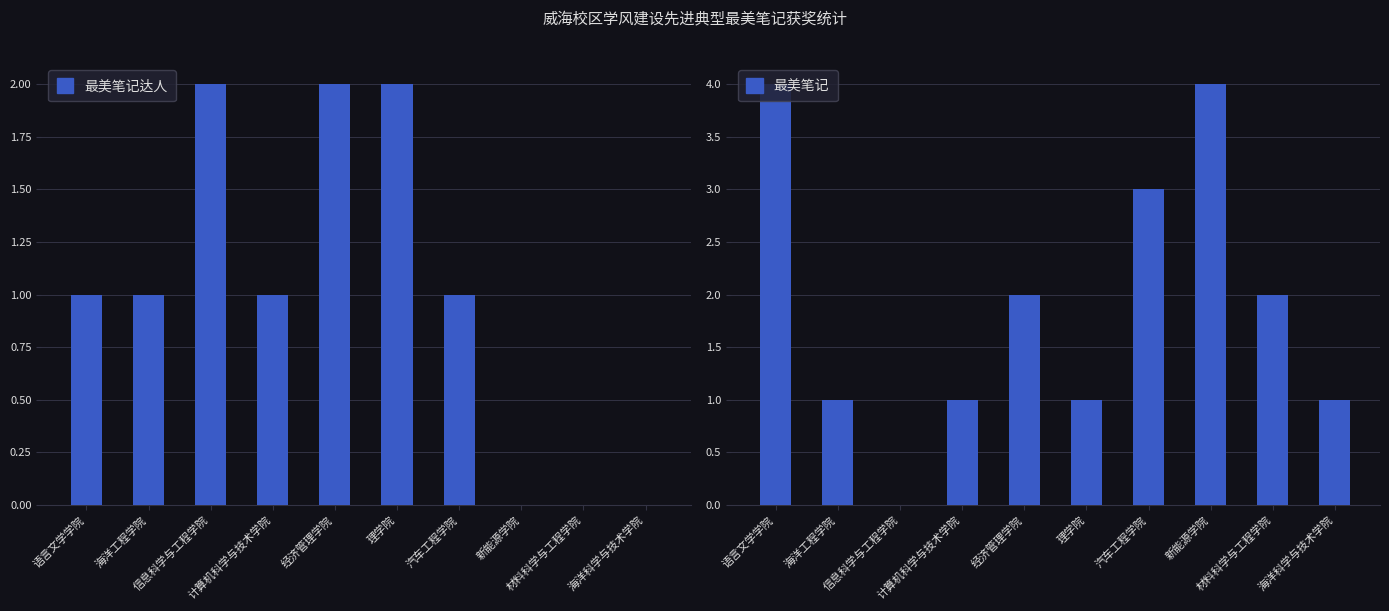

List the series in order of their overall mean, highest first.

最美笔记, 最美笔记达人